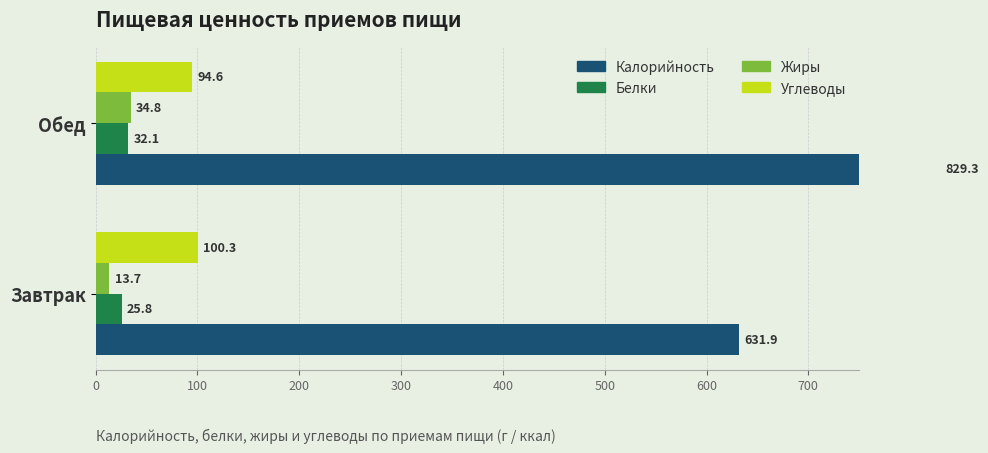

What is the highest value of the Углеводы series?

100.3